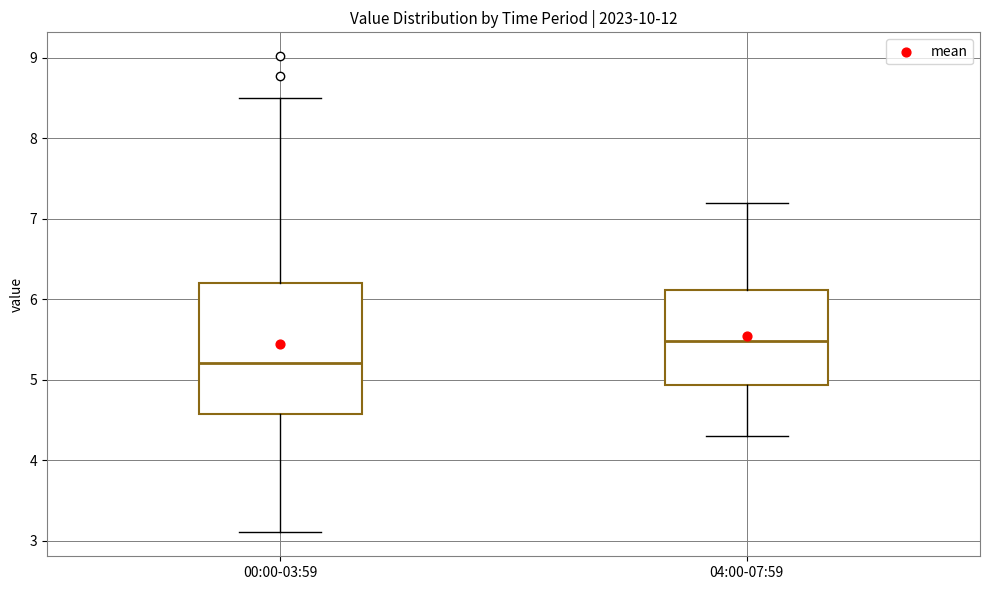

Which box has the highest median line?

04:00-07:59